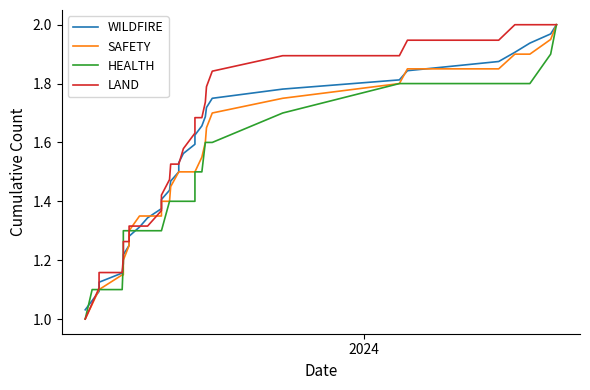

List the series in order of their peak value, highest first.

WILDFIRE, SAFETY, HEALTH, LAND